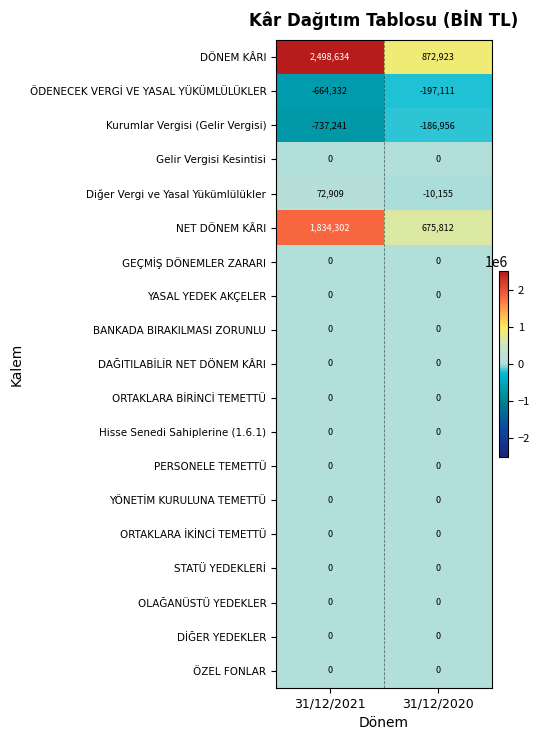

The BANKADA BIRAKILMASI ZORUNLU series shows 0 at 31/12/2021. True or false?

True